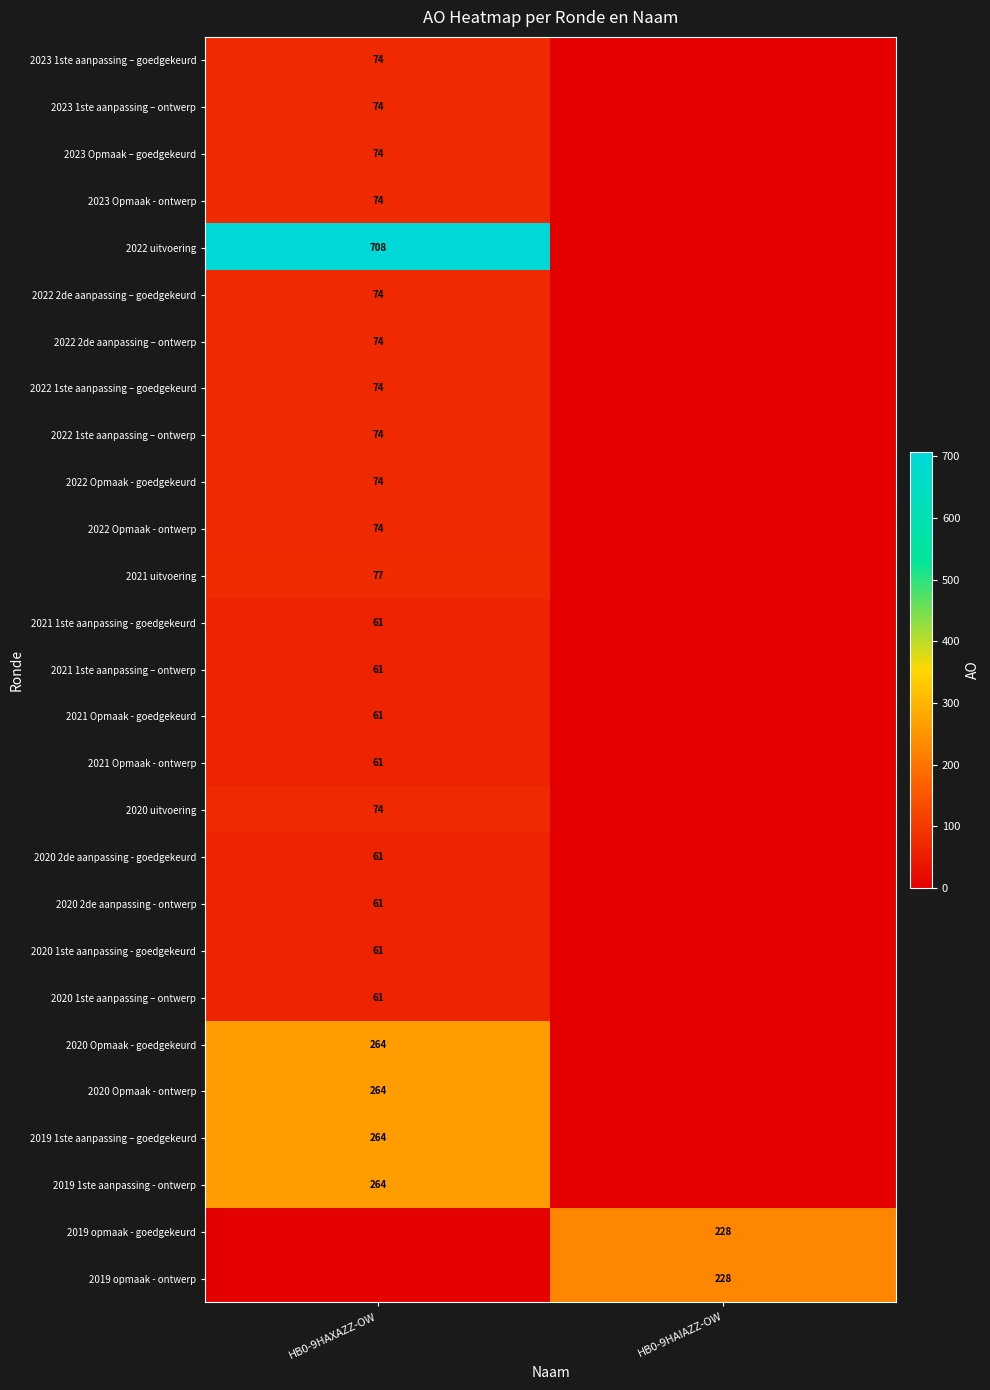

Is it true that 2020 1ste aanpassing - goedgekeurd equals 61 at HB0-9HAXAZZ-OW?

True